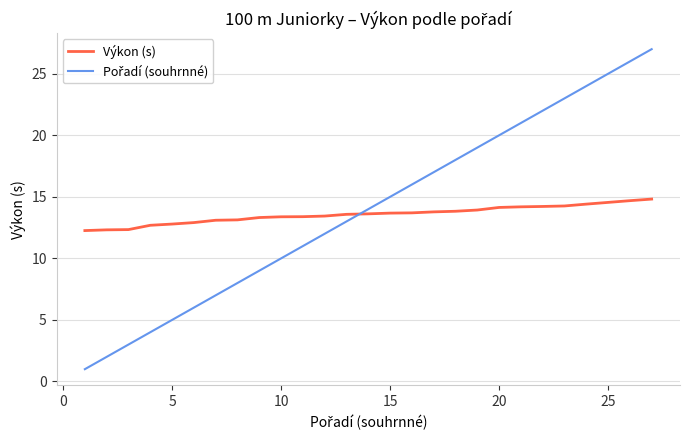

What is the minimum value for Výkon (s)?

12.3